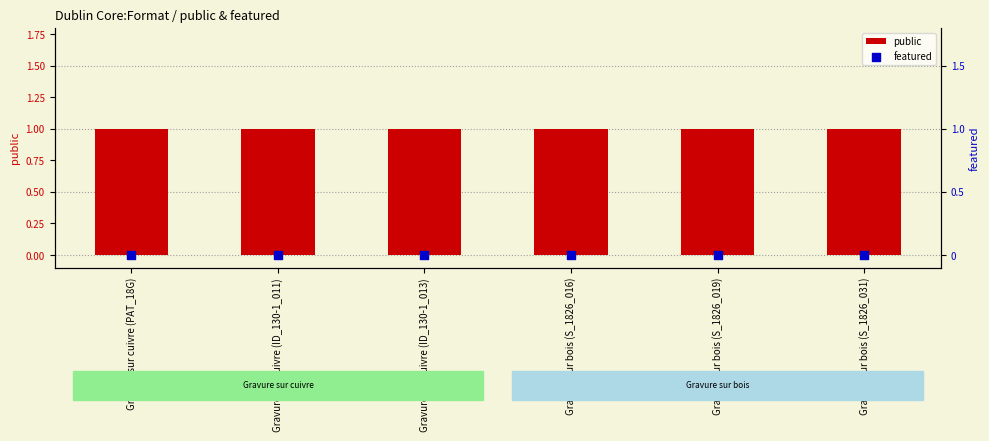

Is the value of public at Gravure sur bois (S_1826_031) greater than the value of featured at Gravure sur cuivre (PAT_18G)?

Yes